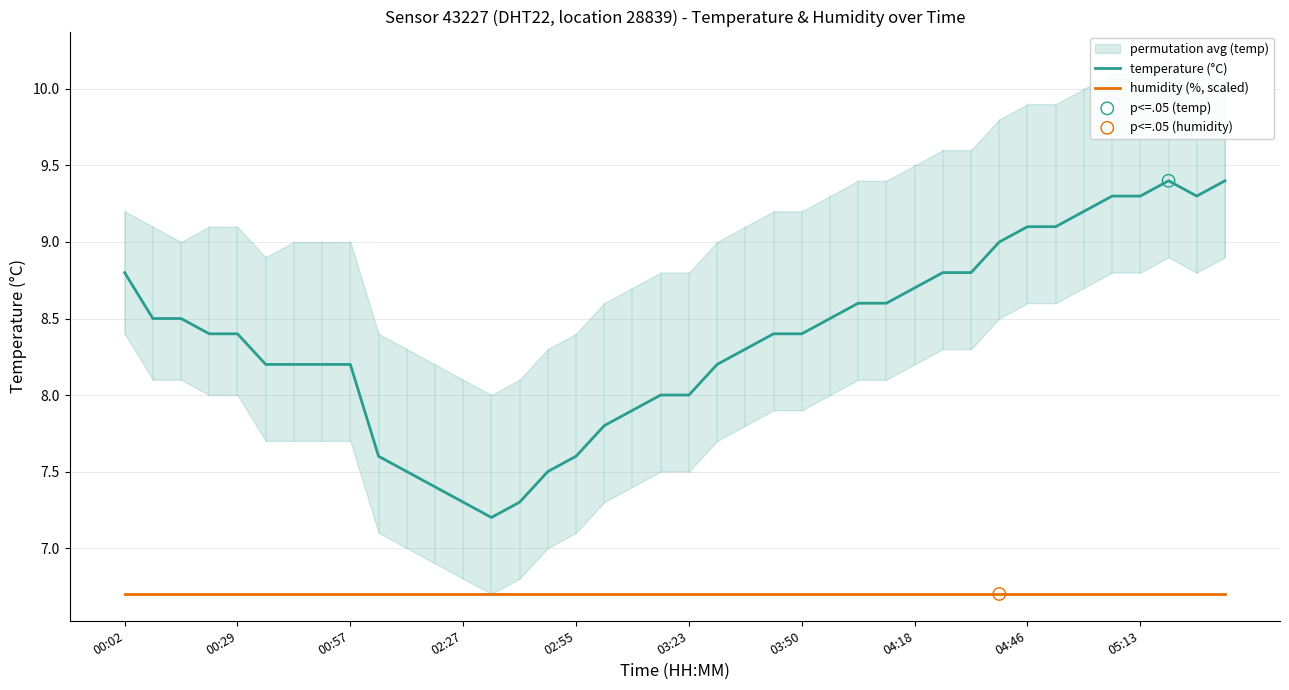

At how many categories does at least one series exceed 8?

28